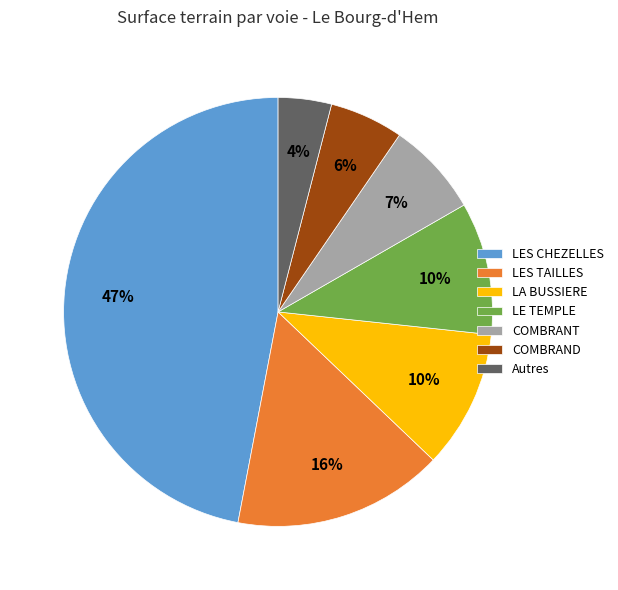

What percentage is the LES CHEZELLES slice, to the nearest percent?

47%